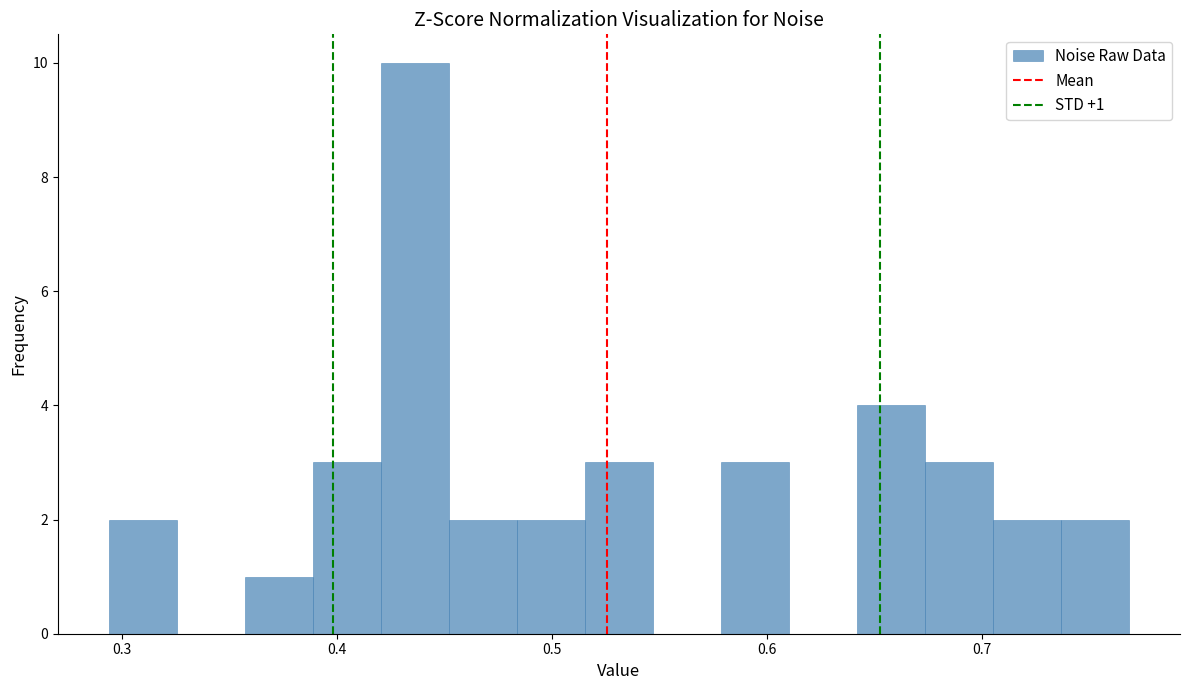

Around what value on the x-axis is the tallest bar? Give the approximate position of its centre, as read against the axis.

0.44